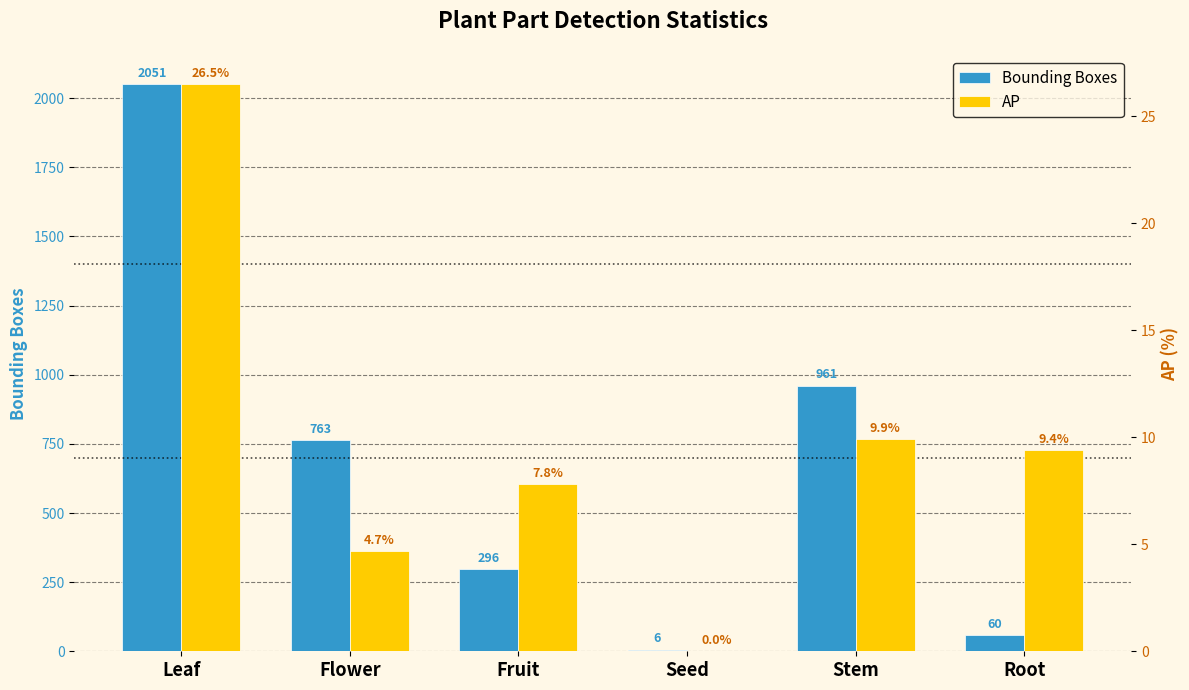

What is the sum of all AP values?

58.3